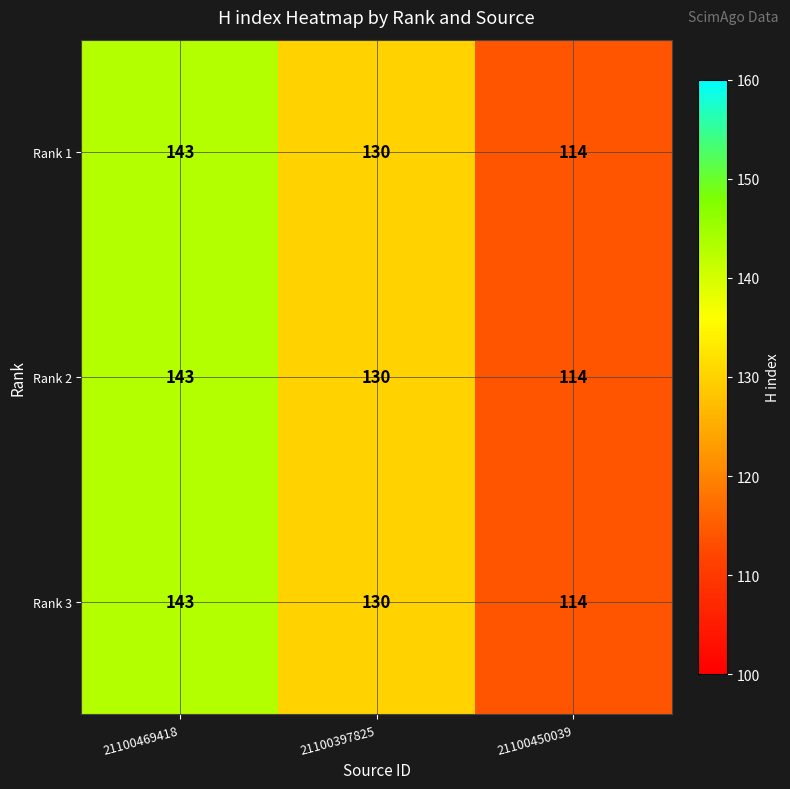

Reading right to left, list all the values displayed in this chart.

Rank 1: 21100450039=114	21100397825=130	21100469418=143
Rank 2: 21100450039=114	21100397825=130	21100469418=143
Rank 3: 21100450039=114	21100397825=130	21100469418=143